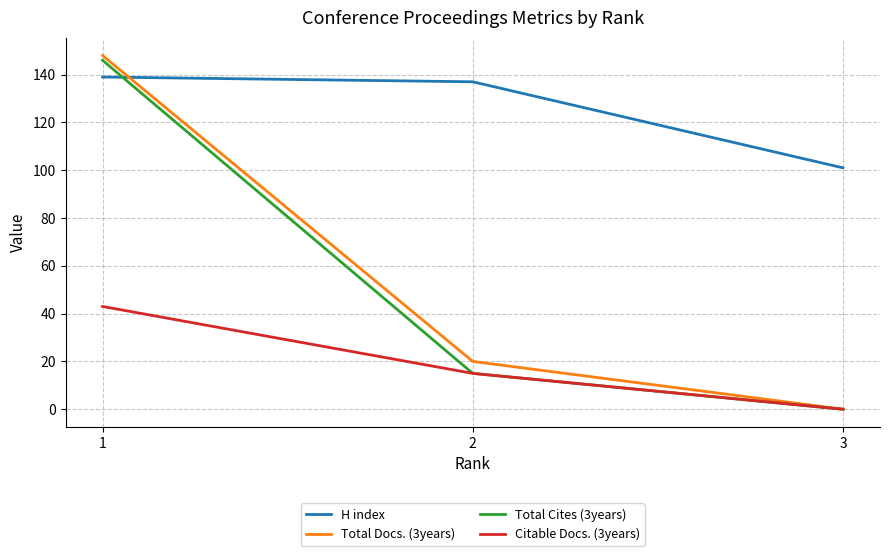

The value of Total Cites (3years) at 2 is 22. True or false?

False